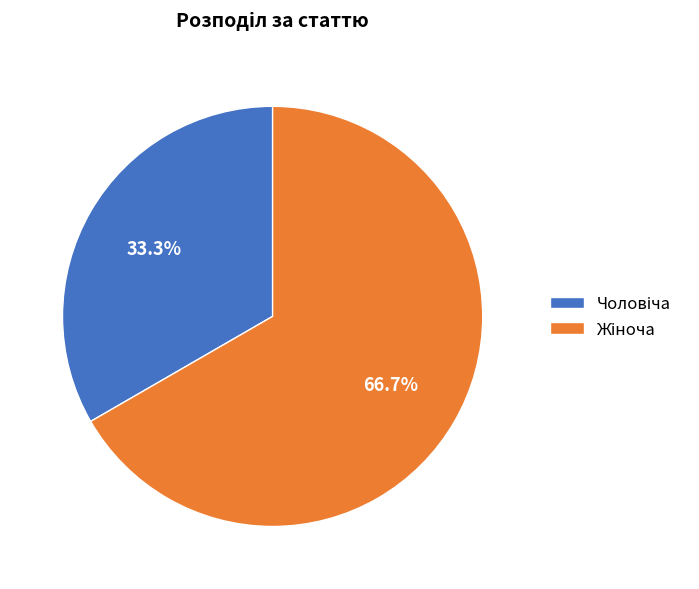

Is there any slice that represents more than half of the pie?

Yes